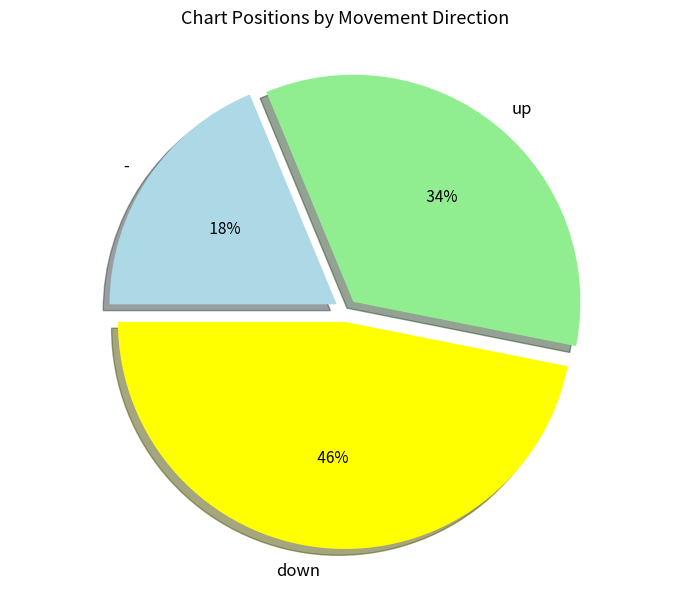

How many slices are in this pie chart?

3